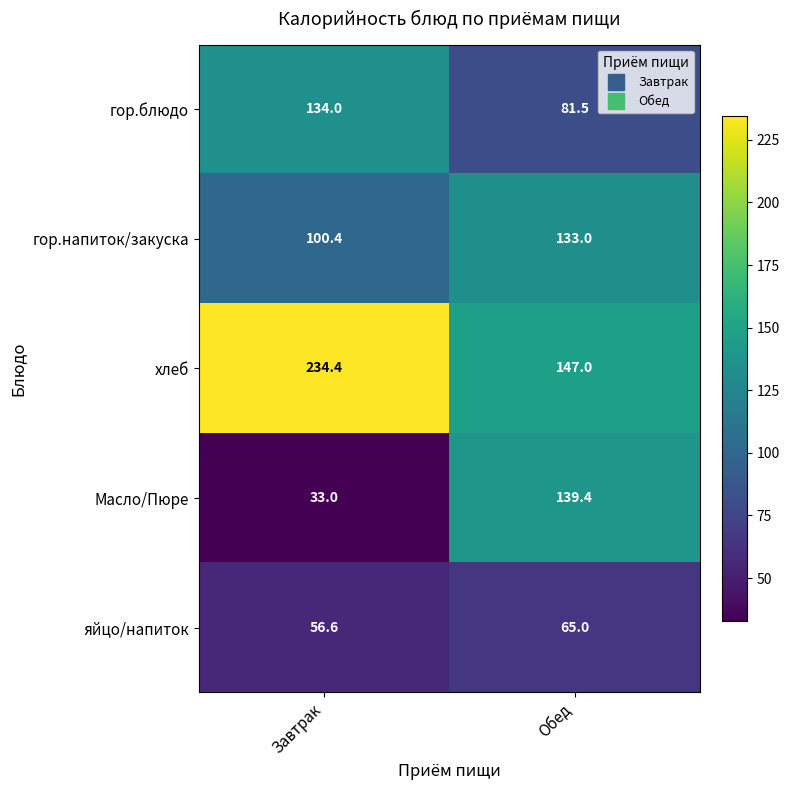

What is the difference between the highest and lowest values at Завтрак?

201.4